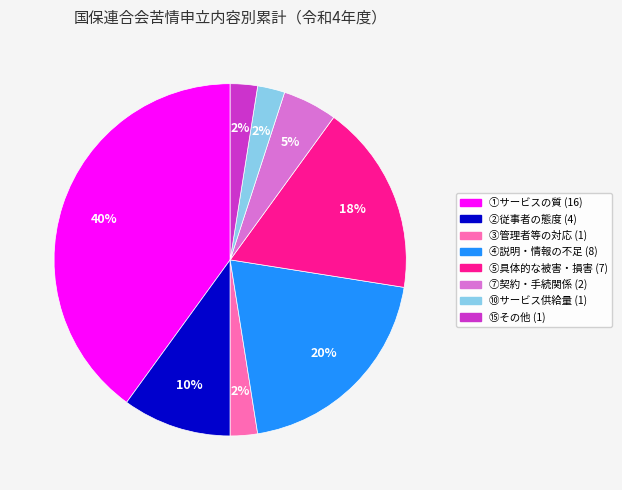

To the nearest percent, what is the average slice percentage?

12%